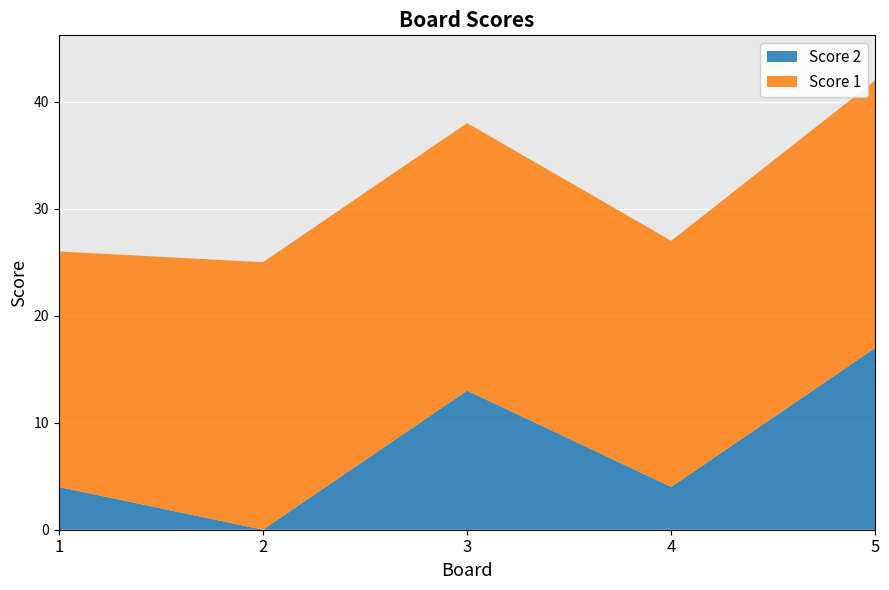

Reading left to right, extract all data points from this chart.

Score 2: 4	0	13	4	17
Score 1: 22	25	25	23	25